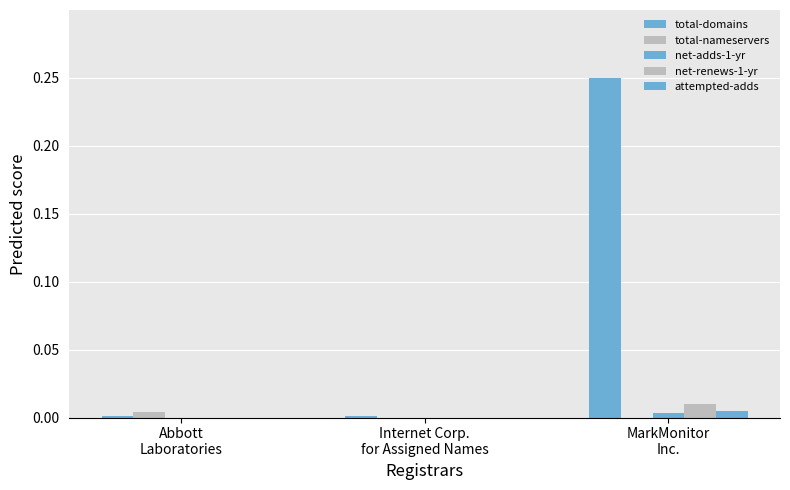

Reading left to right, transcribe all the data shown in this chart.

total-domains: Abbott
Laboratories=0.0	Internet Corp.
for Assigned Names=0.0	MarkMonitor
Inc.=0.2
total-nameservers: Abbott
Laboratories=0.0	Internet Corp.
for Assigned Names=0.0	MarkMonitor
Inc.=0.0
net-adds-1-yr: Abbott
Laboratories=0.0	Internet Corp.
for Assigned Names=0.0	MarkMonitor
Inc.=0.0
net-renews-1-yr: Abbott
Laboratories=0.0	Internet Corp.
for Assigned Names=0.0	MarkMonitor
Inc.=0.0
attempted-adds: Abbott
Laboratories=0.0	Internet Corp.
for Assigned Names=0.0	MarkMonitor
Inc.=0.0